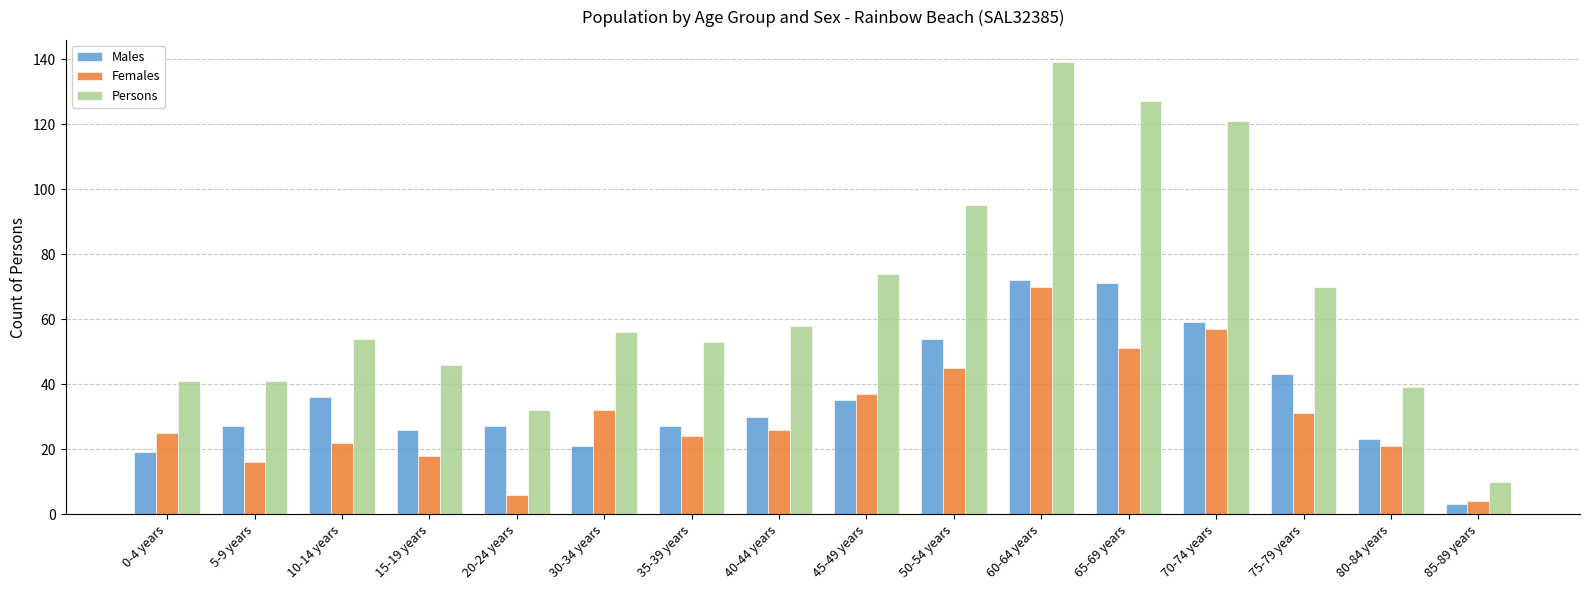

What is the approximate value of Persons at 20-24 years, to the nearest 5?

30